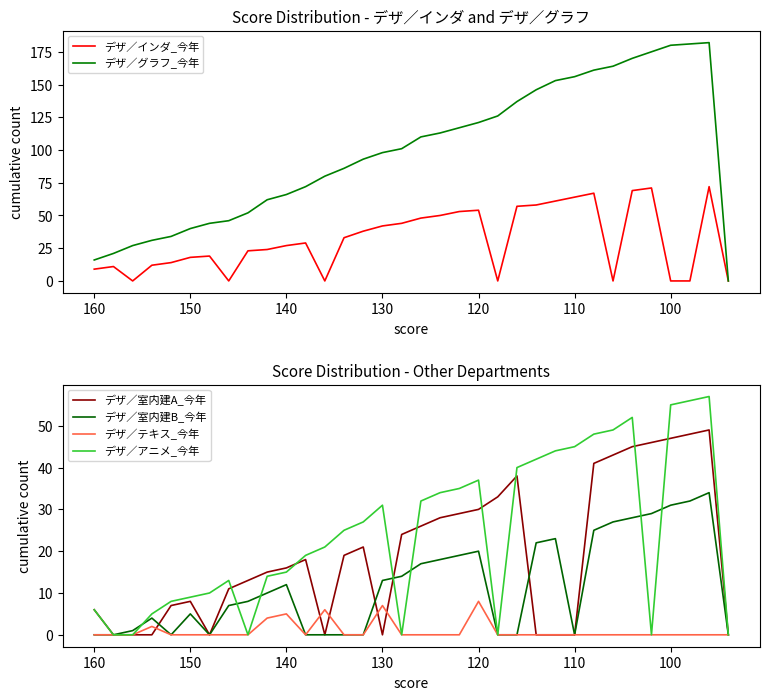

What position from the right is 100?

4